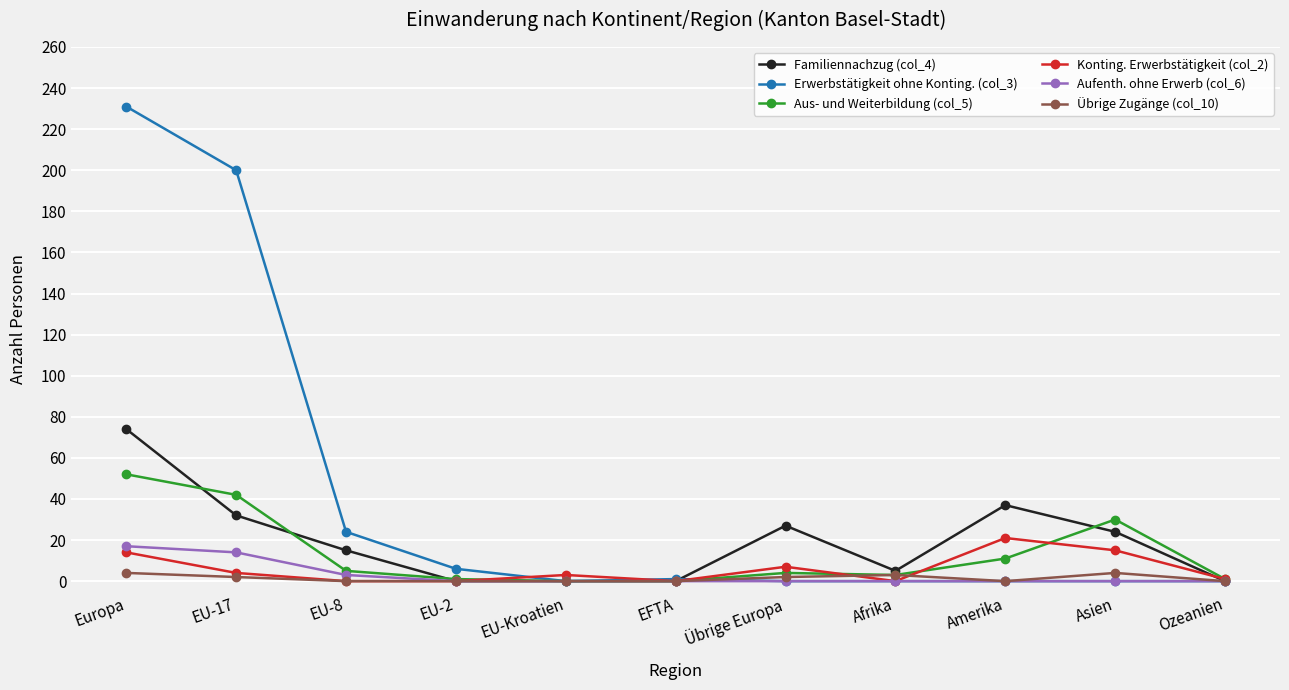

At which category is the sum across all series the highest?

Europa